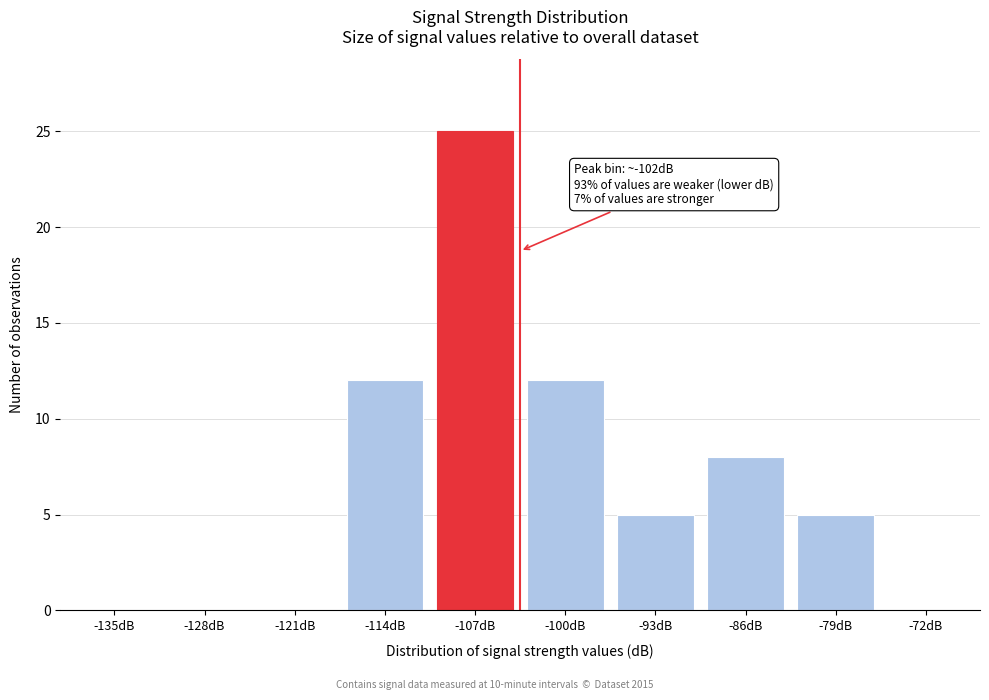

Reading right to left, extract all data points from this chart.

-72dB=0	-79dB=5	-86dB=8	-93dB=5	-100dB=12	-107dB=25	-114dB=12	-121dB=0	-128dB=0	-135dB=0